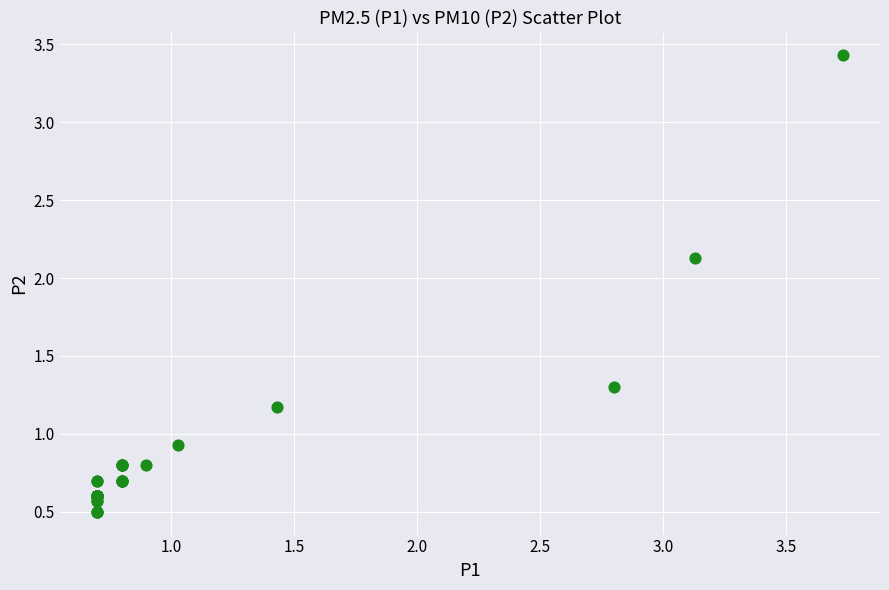

What Y value in the scatter plot is closest to 1?

0.9